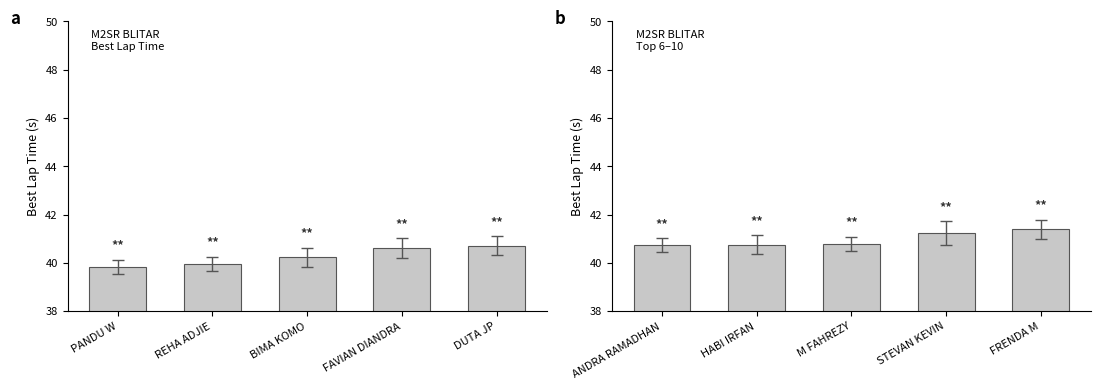

What is the label of the 1st bar from the right?

FRENDA M